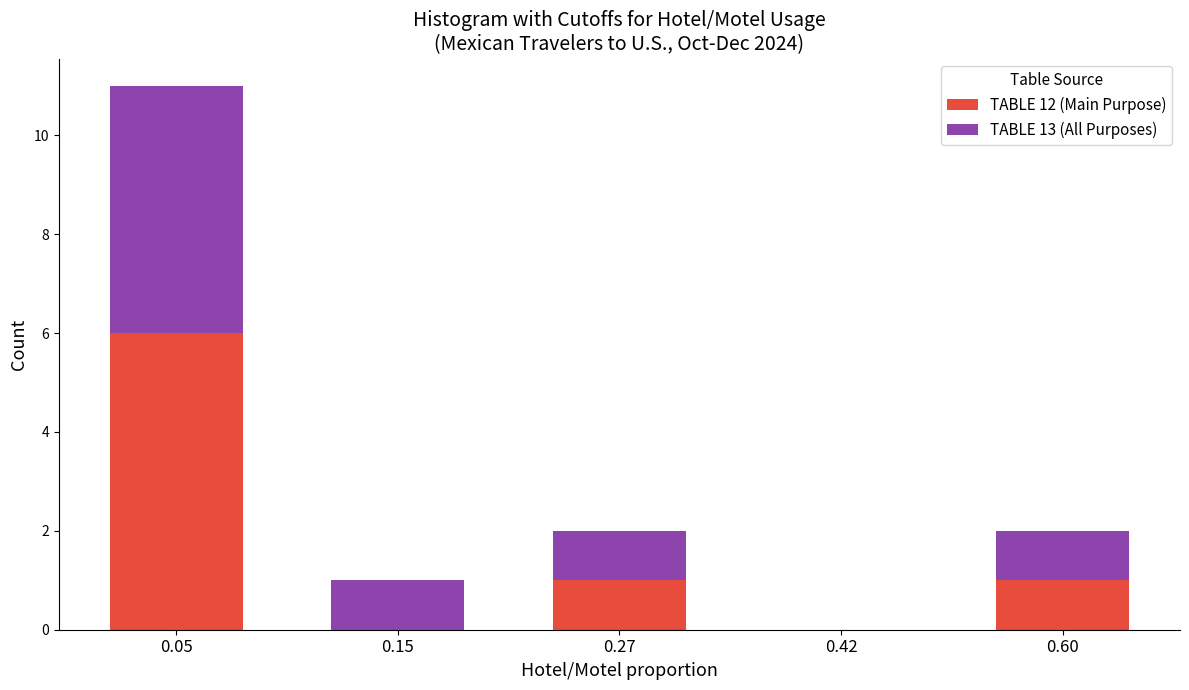

Reading left to right, transcribe the values for TABLE 12 (Main Purpose).

0.05=6	0.15=0	0.27=1	0.42=0	0.60=1